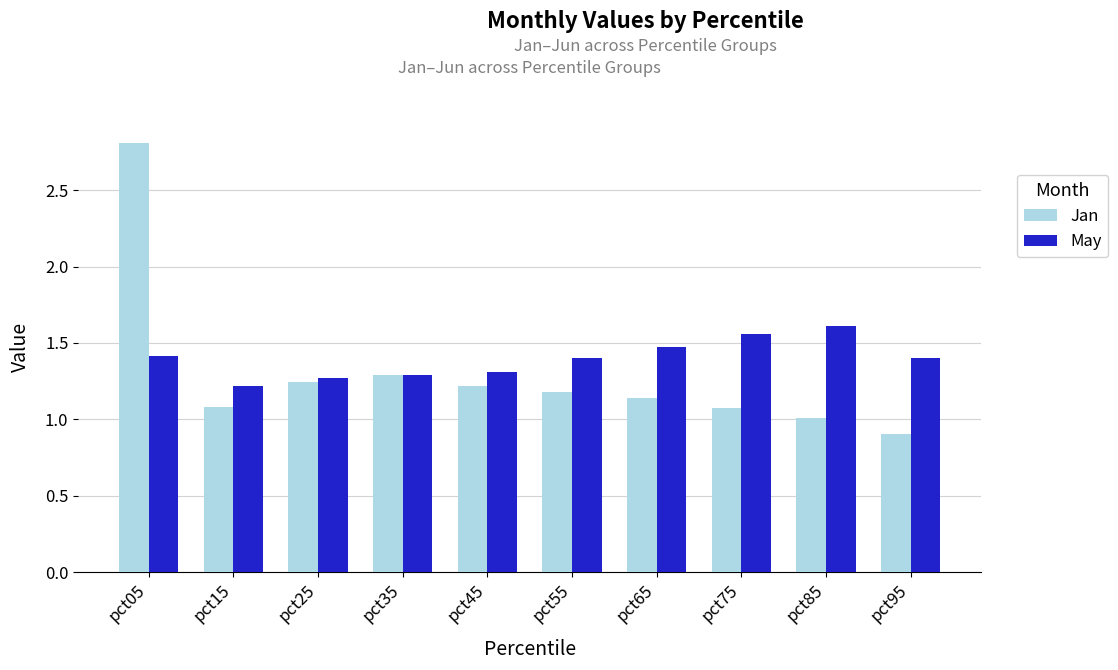

The May series shows 1.2 at pct15. True or false?

True